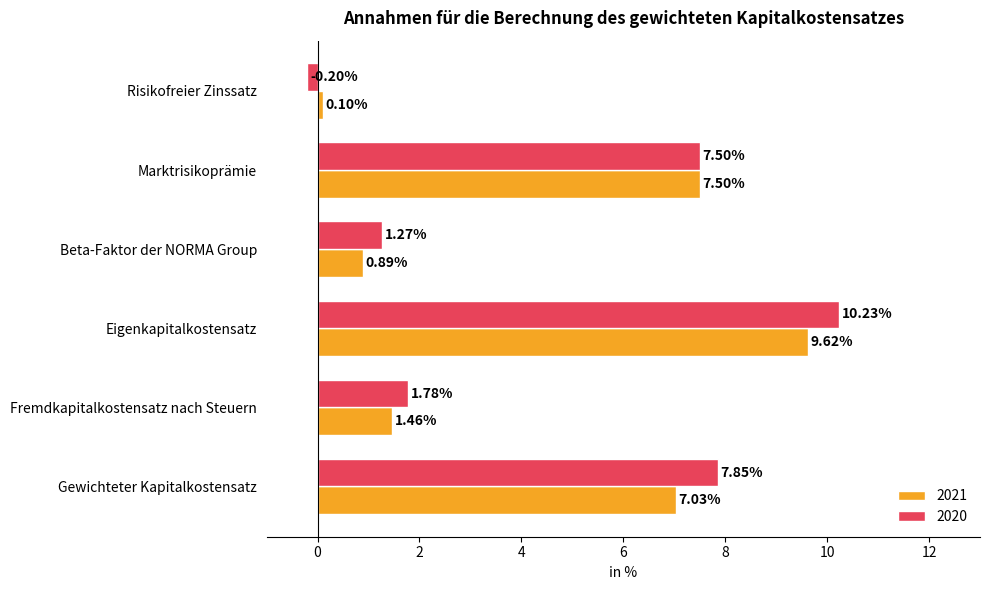

What is the difference between the highest and lowest values at Risikofreier Zinssatz?

0.3